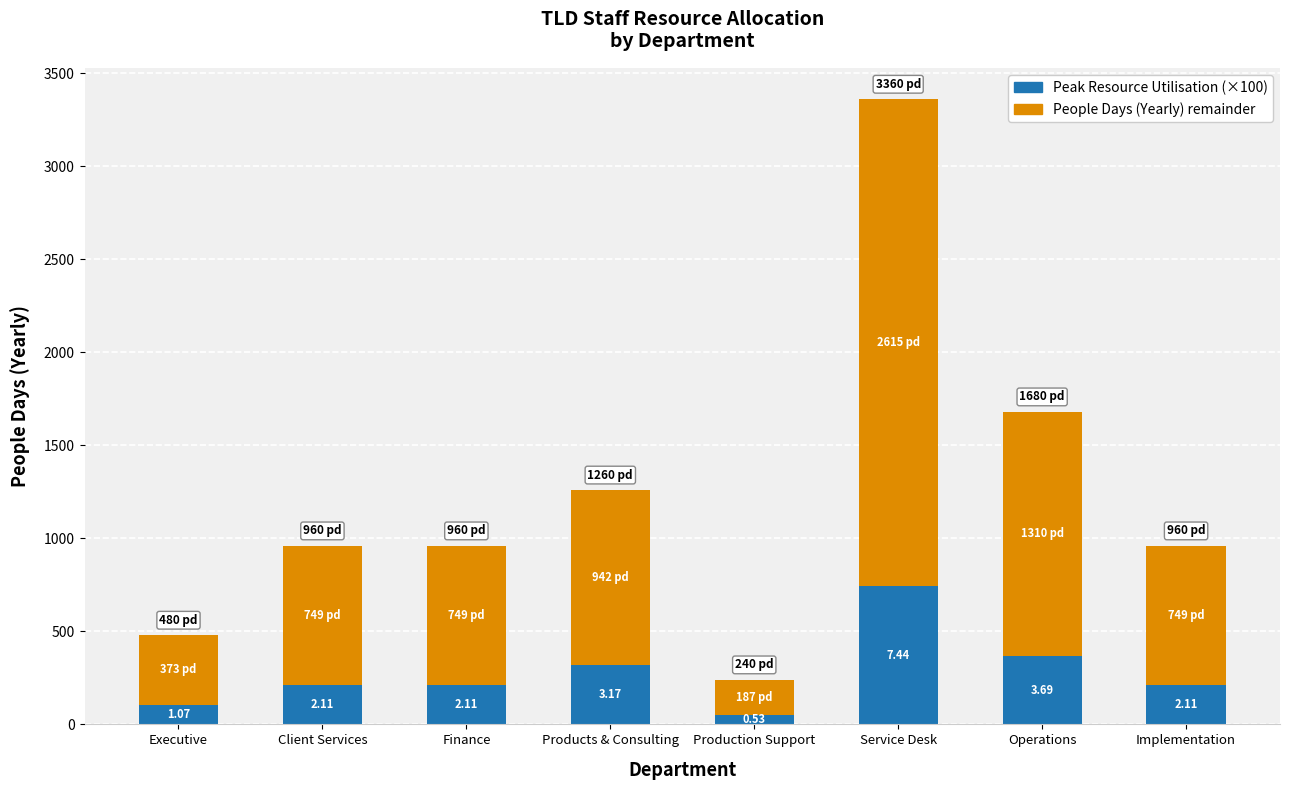

At which category is the sum across all series the highest?

Service Desk